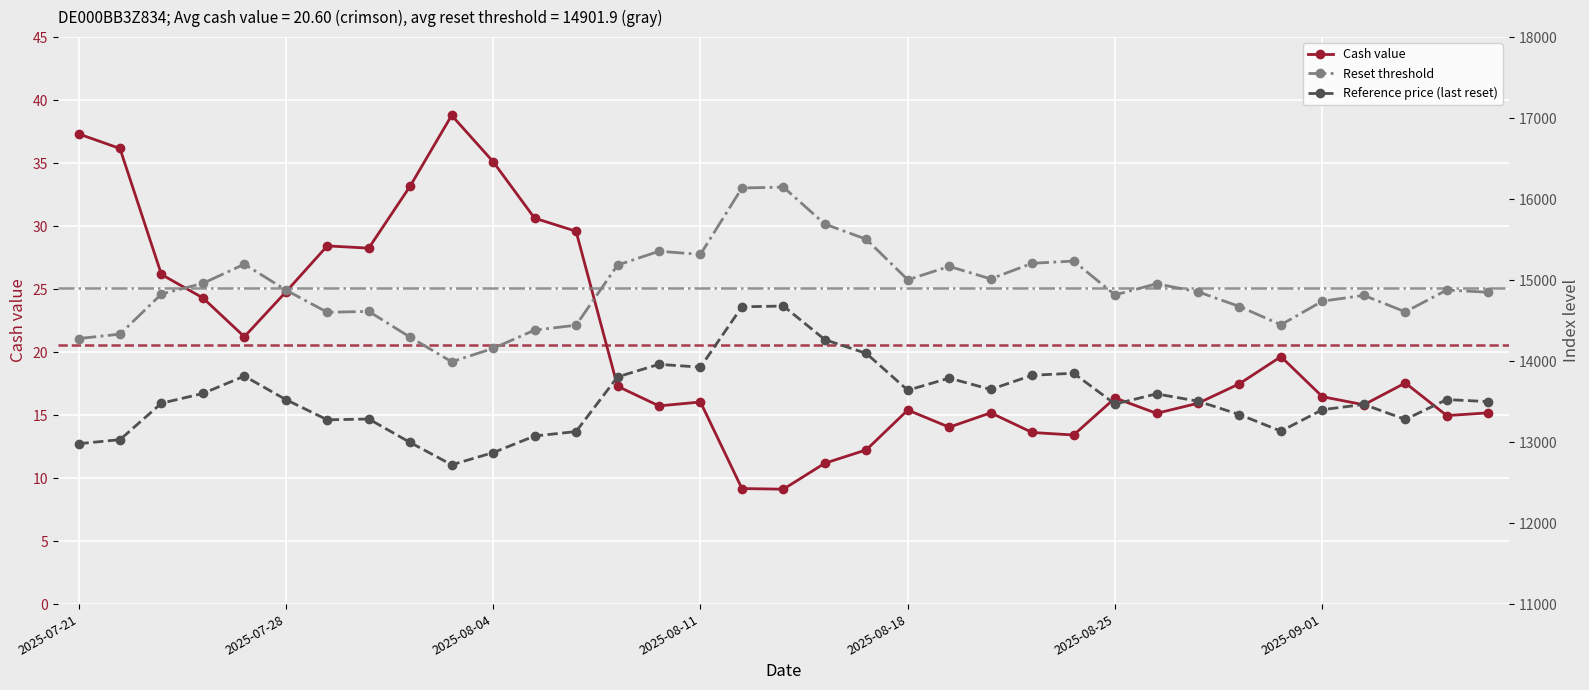

Count the number of categories in the chart.

35